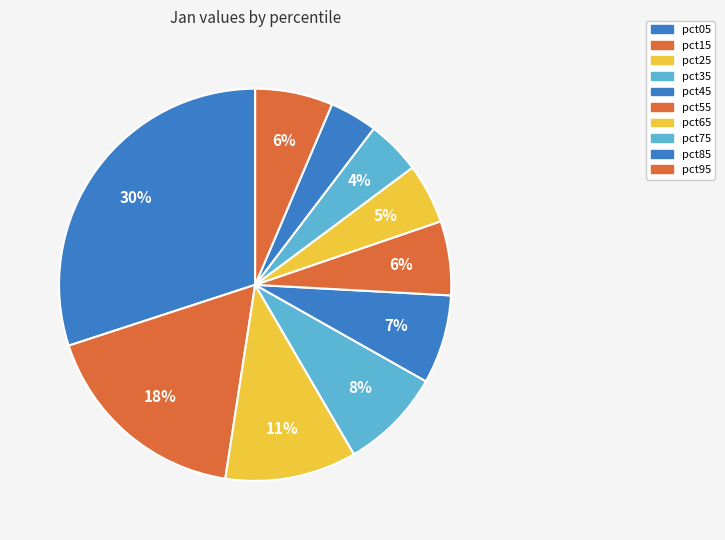

Count the number of slices in the pie.

10